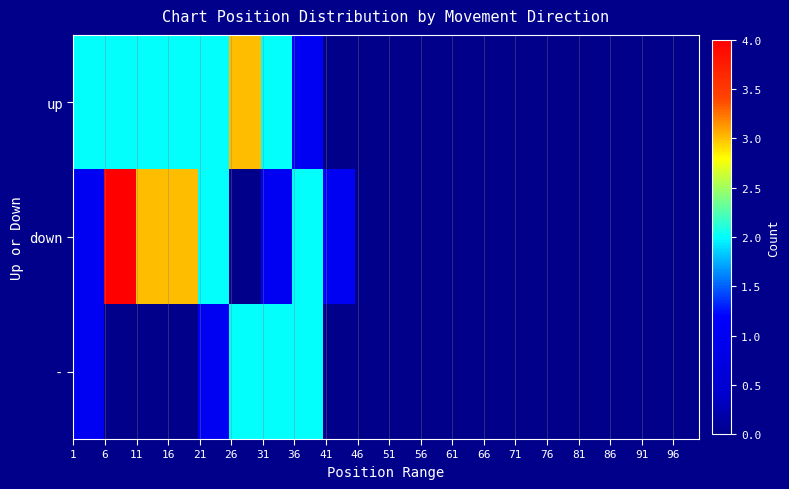

Reading left to right, what are all the values shown in this chart?

up: 2	2	2	2	2	3	2	1	0	0	0	0	0	0	0	0	0	0	0	0
down: 1	4	3	3	2	0	1	2	1	0	0	0	0	0	0	0	0	0	0	0
-: 1	0	0	0	1	2	2	2	0	0	0	0	0	0	0	0	0	0	0	0